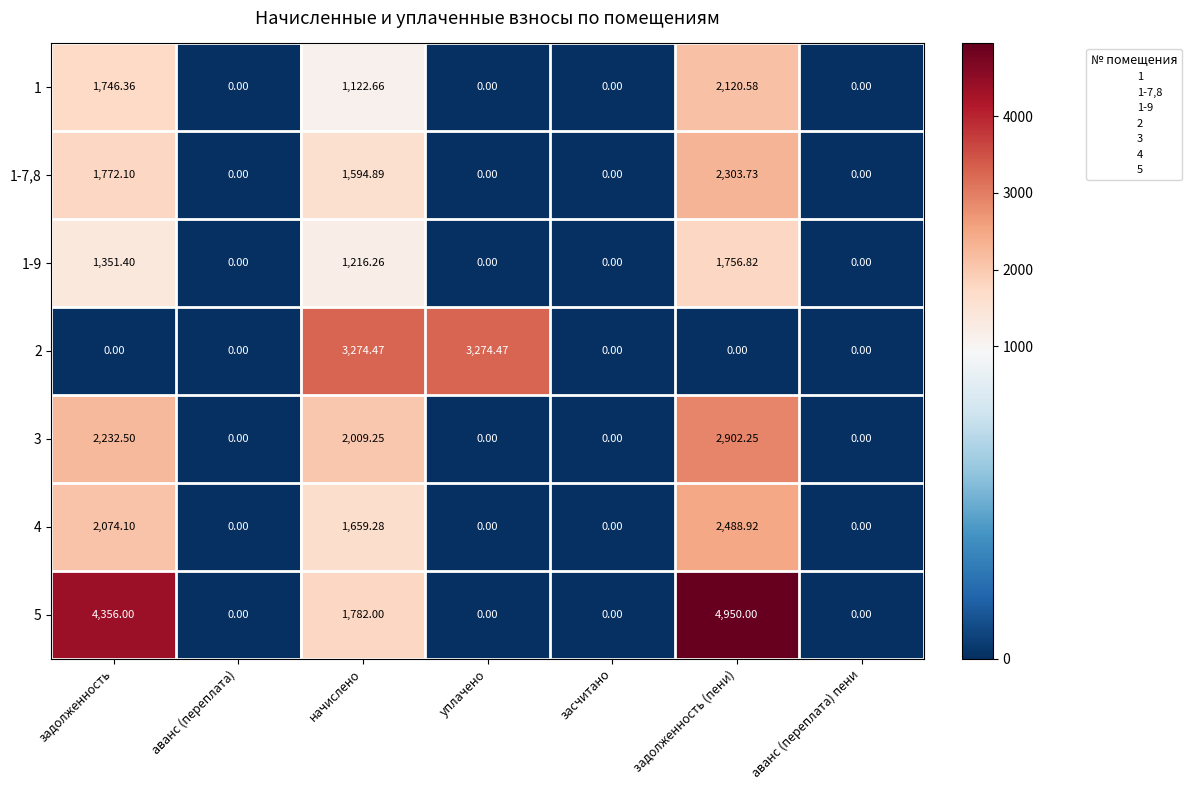

At which category is the sum across all series the highest?

задолженность (пени)